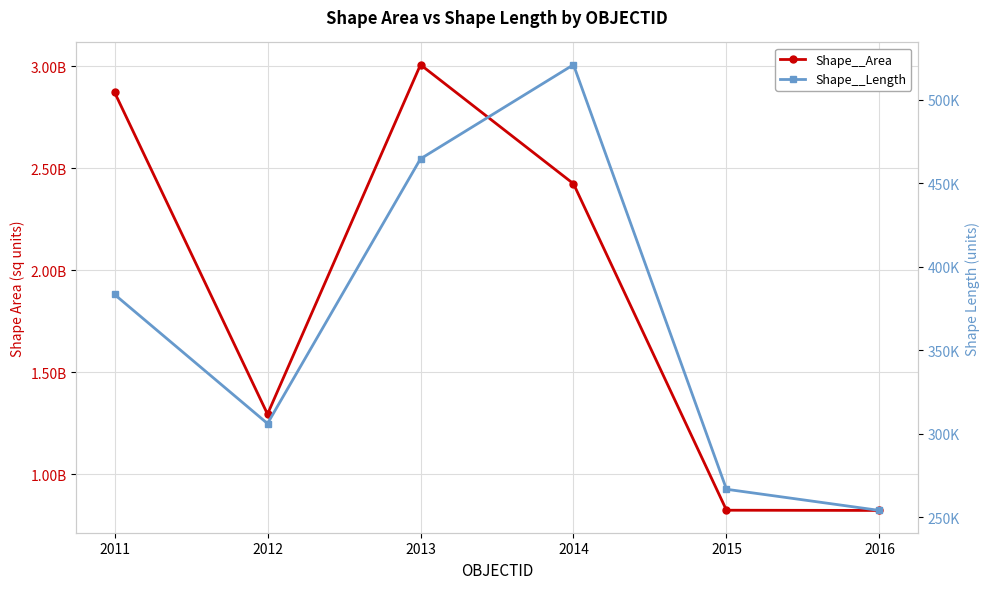

What is the difference between the maximum and minimum values in the Shape__Area series?

2185310043.6